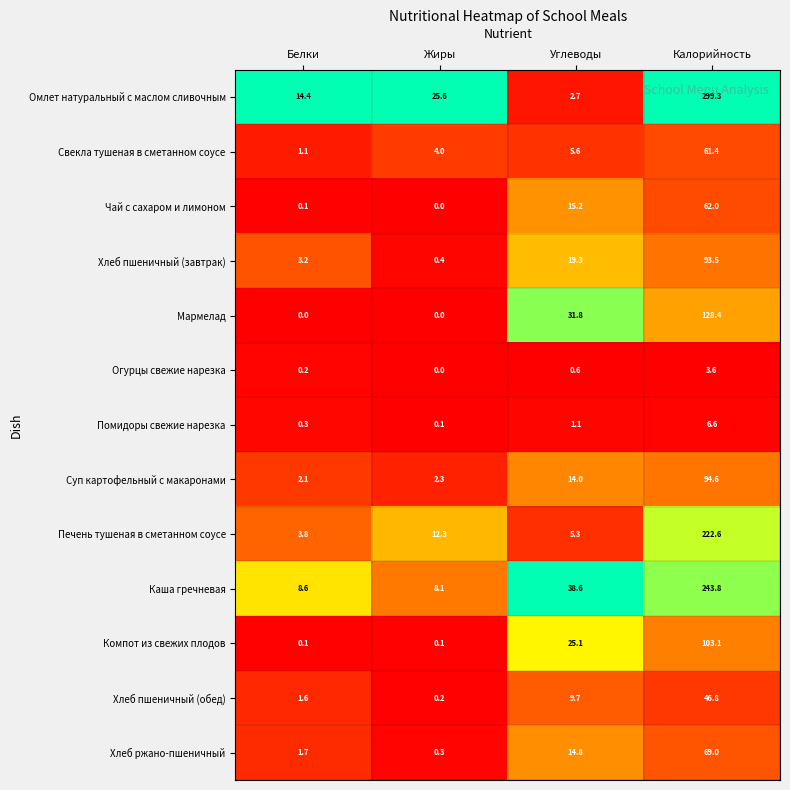

What value does the Суп картофельный с макаронами series have at Жиры?

2.3